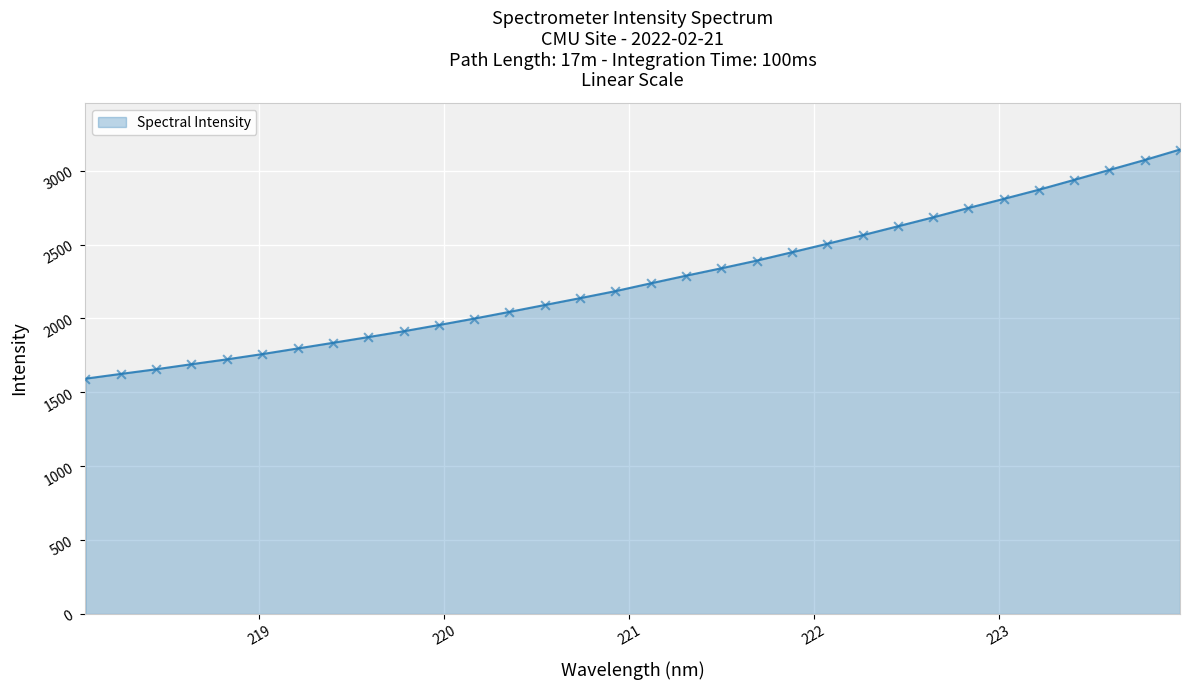

What is the difference between the maximum and minimum values?

1550.7